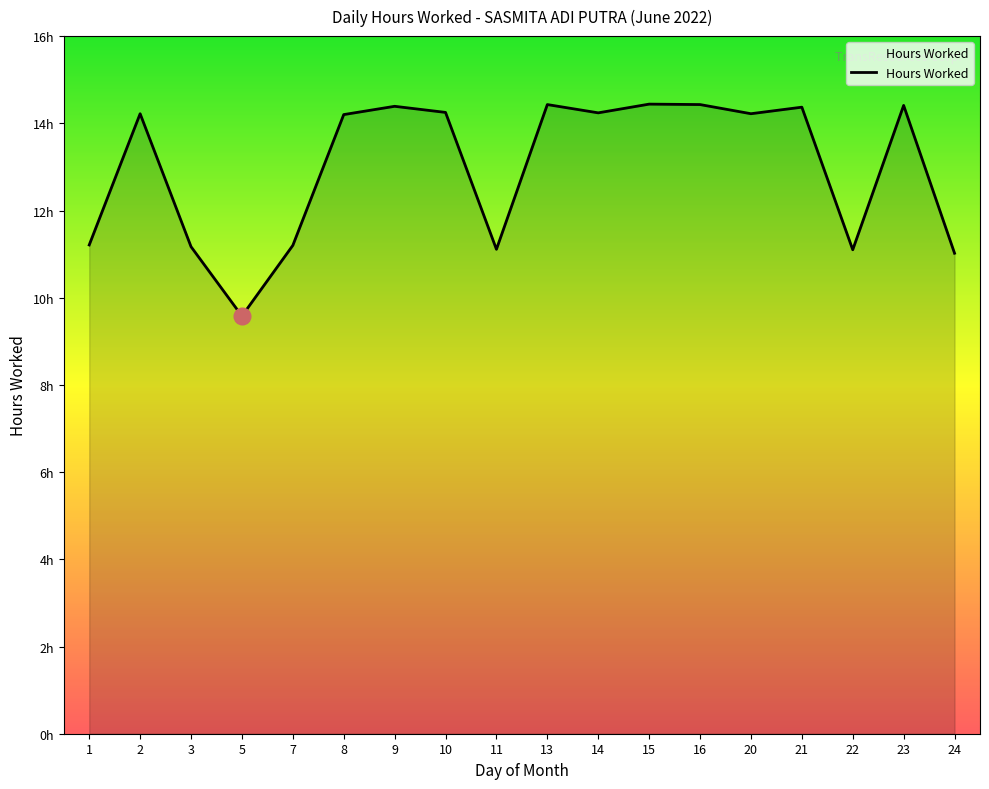

Does the chart display data point markers on the line(s)?

No